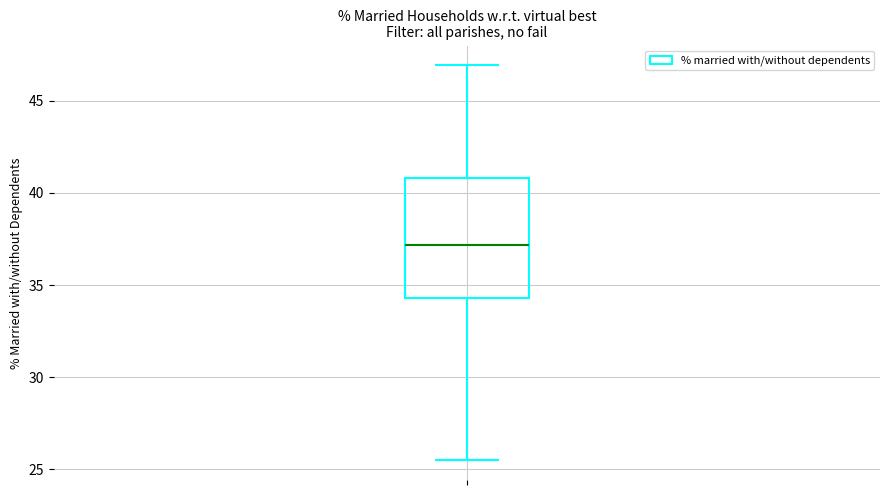

Transcribe this box plot: give where the median line is, the range the box spans, and where the two whiskers end, as read against the y-axis. The values are not printed on the chart, so give them approximately, as read against the axis.

median 37.0, box 34.5 to 41.0, whiskers 25.5 to 47.0